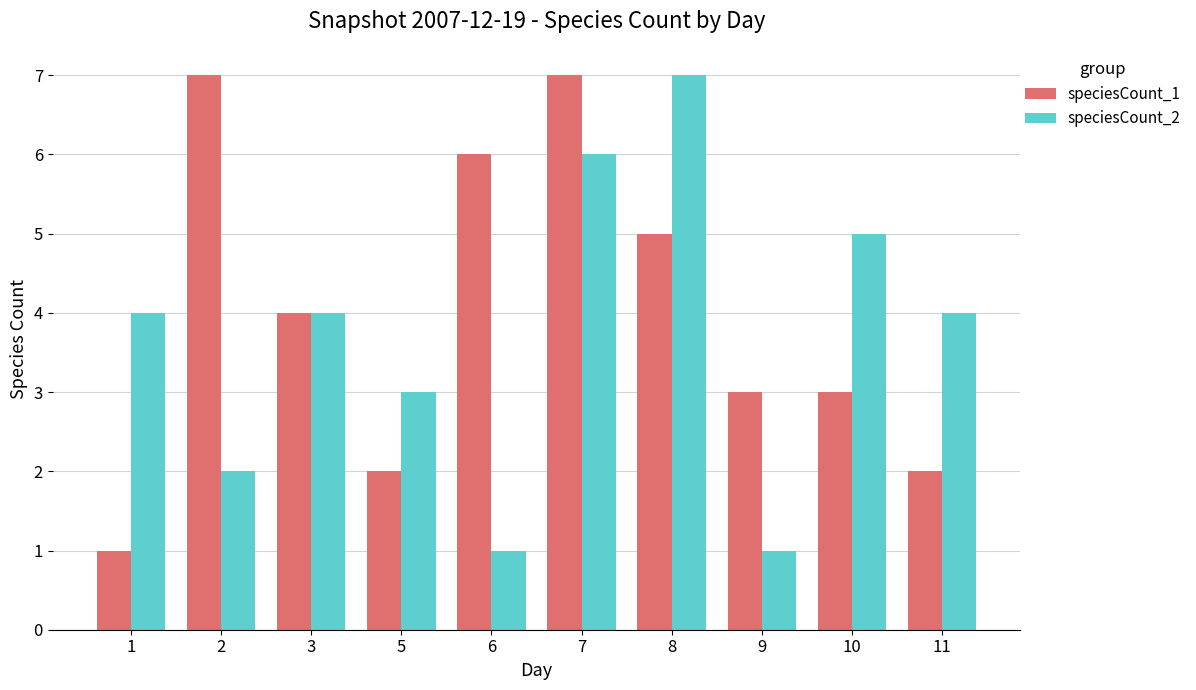

Rank the series by their average value, from lowest to highest.

speciesCount_2, speciesCount_1